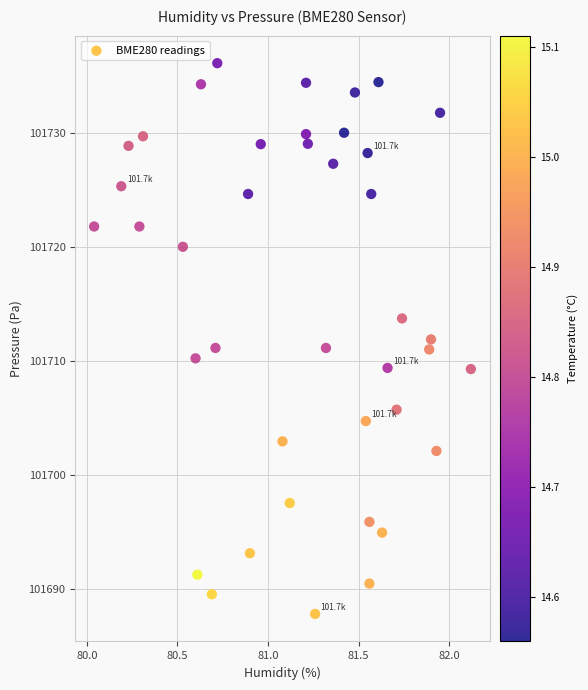

What is the range of Y values (max minus min)?

48.3